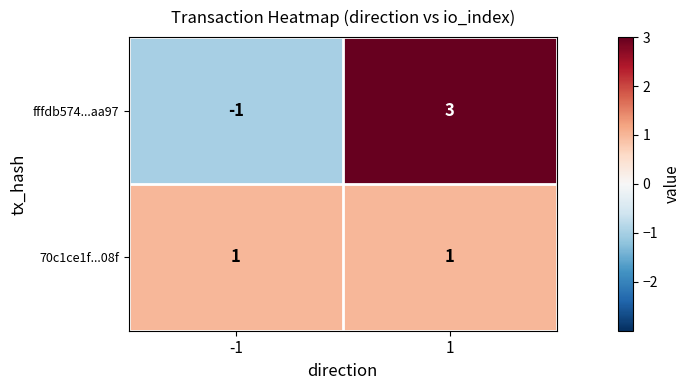

At how many categories does at least one series exceed 0?

2